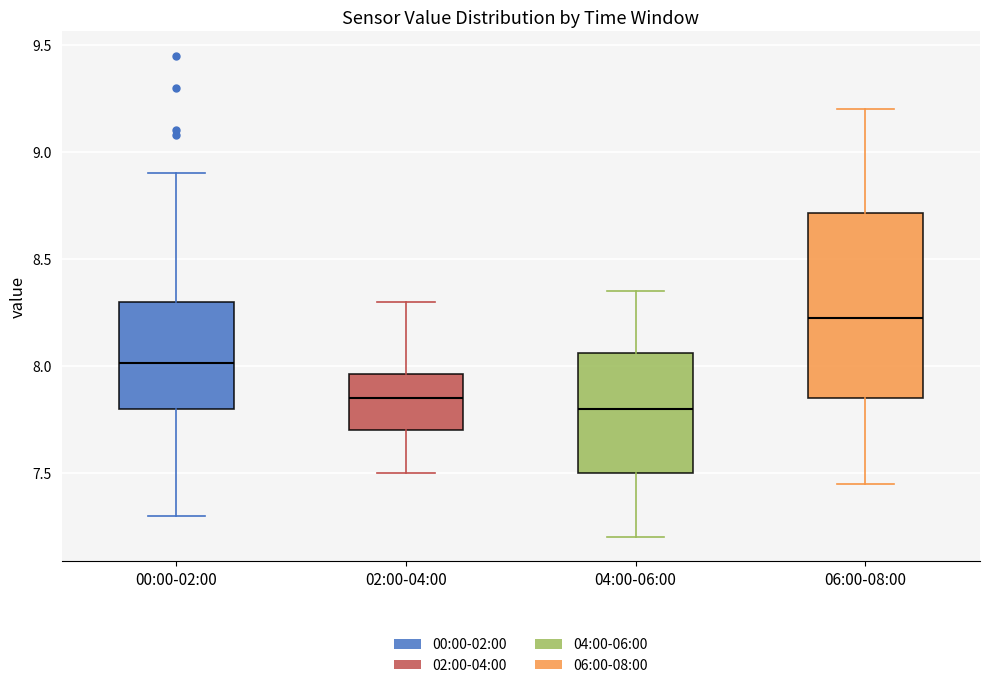

Reading left to right, transcribe this box plot: for each box, give where its median line is, the range the box spans, and where its two whiskers end, as read against the y-axis. The values are not printed on the chart, so give them approximately, as read against the axis.

00:00-02:00: median 8.00, box 7.80 to 8.30, whiskers 7.30 to 8.90
02:00-04:00: median 7.85, box 7.70 to 7.95, whiskers 7.50 to 8.30
04:00-06:00: median 7.80, box 7.50 to 8.05, whiskers 7.20 to 8.35
06:00-08:00: median 8.25, box 7.85 to 8.70, whiskers 7.45 to 9.20